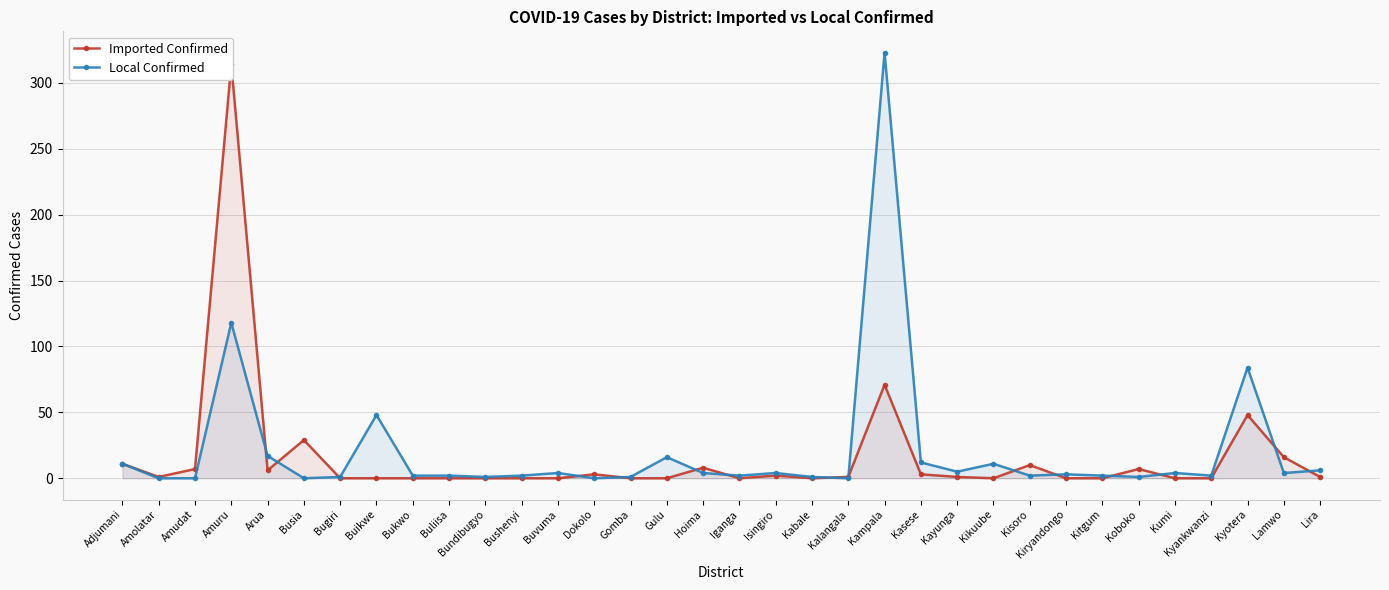

What is the sum of all Local Confirmed values?

693